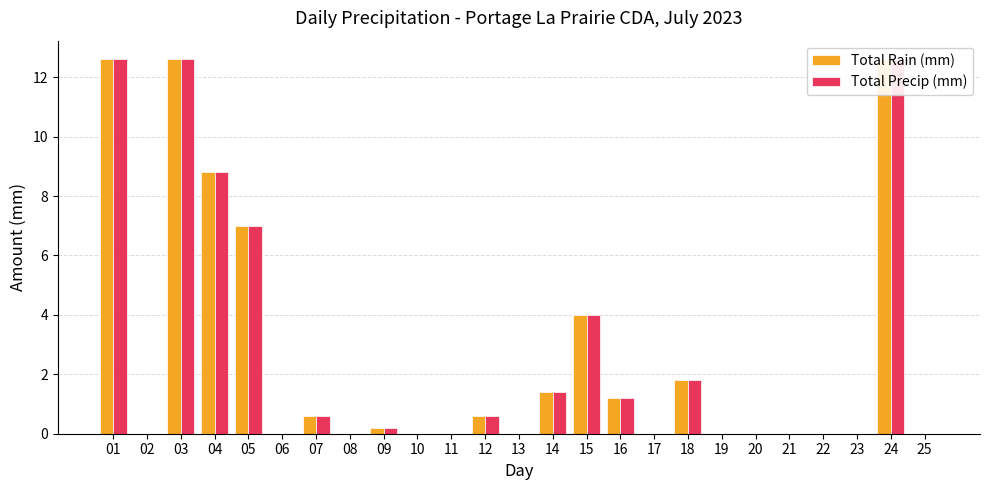

How many bars are there in each group?

2